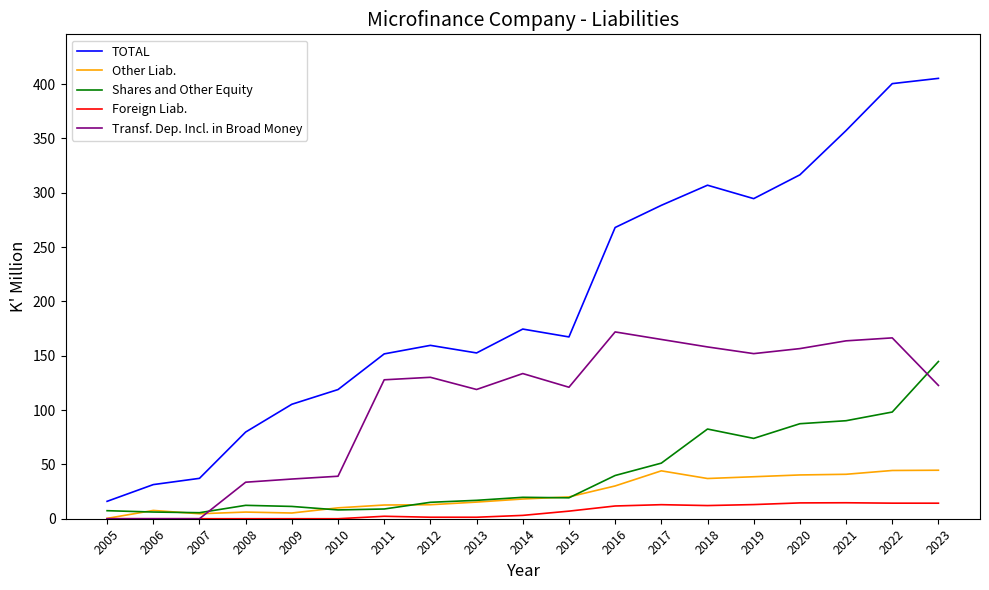

True or false: TOTAL and Foreign Liab. cross at least once.

False